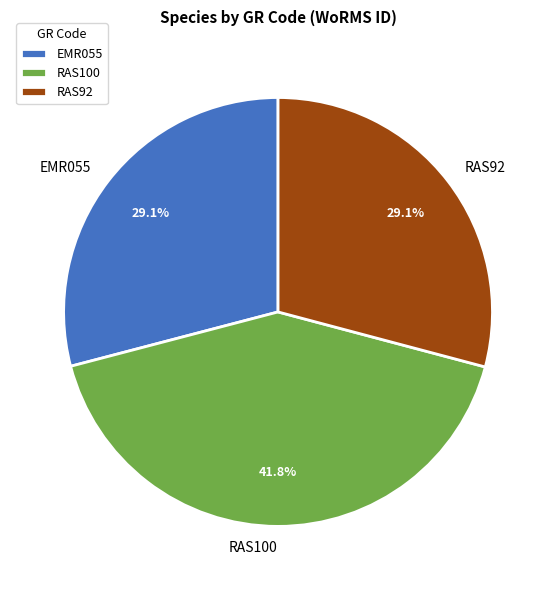

To the nearest percent, what portion does EMR055 represent?

29%